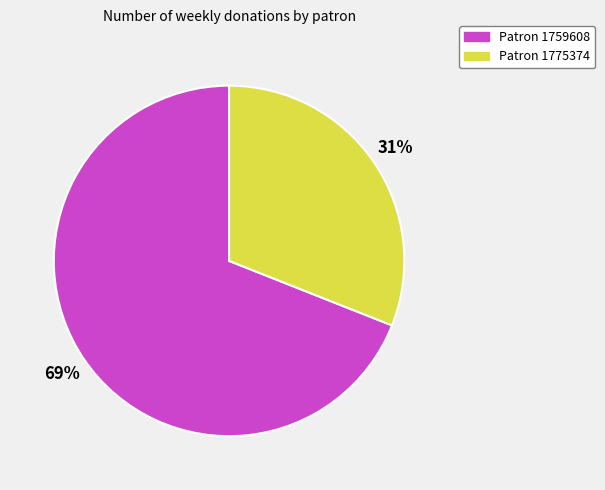

Is there any slice that represents more than half of the pie?

Yes